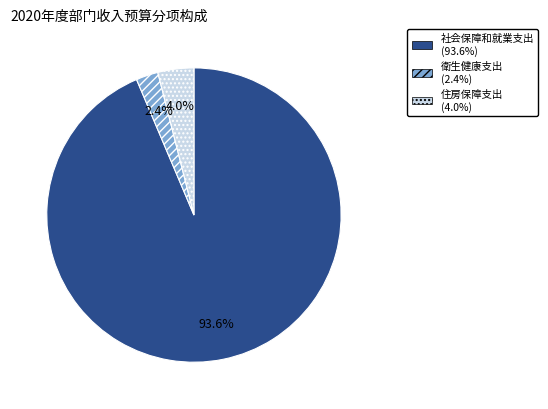

Is there a majority slice in this chart?

Yes